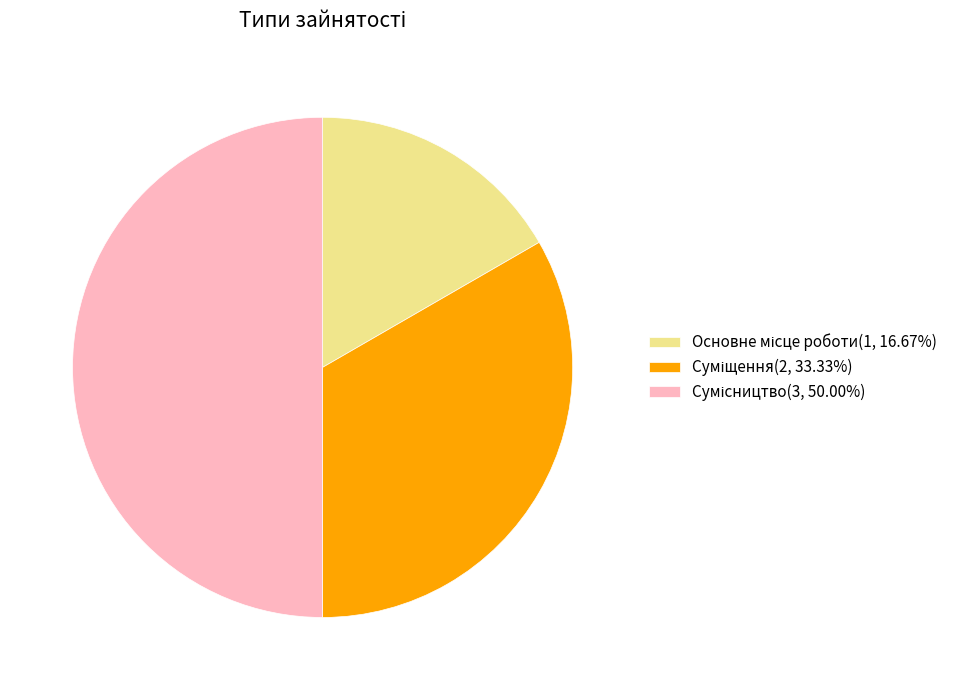

What is the change in value from Основне місце роботи to Суміщення?

+1